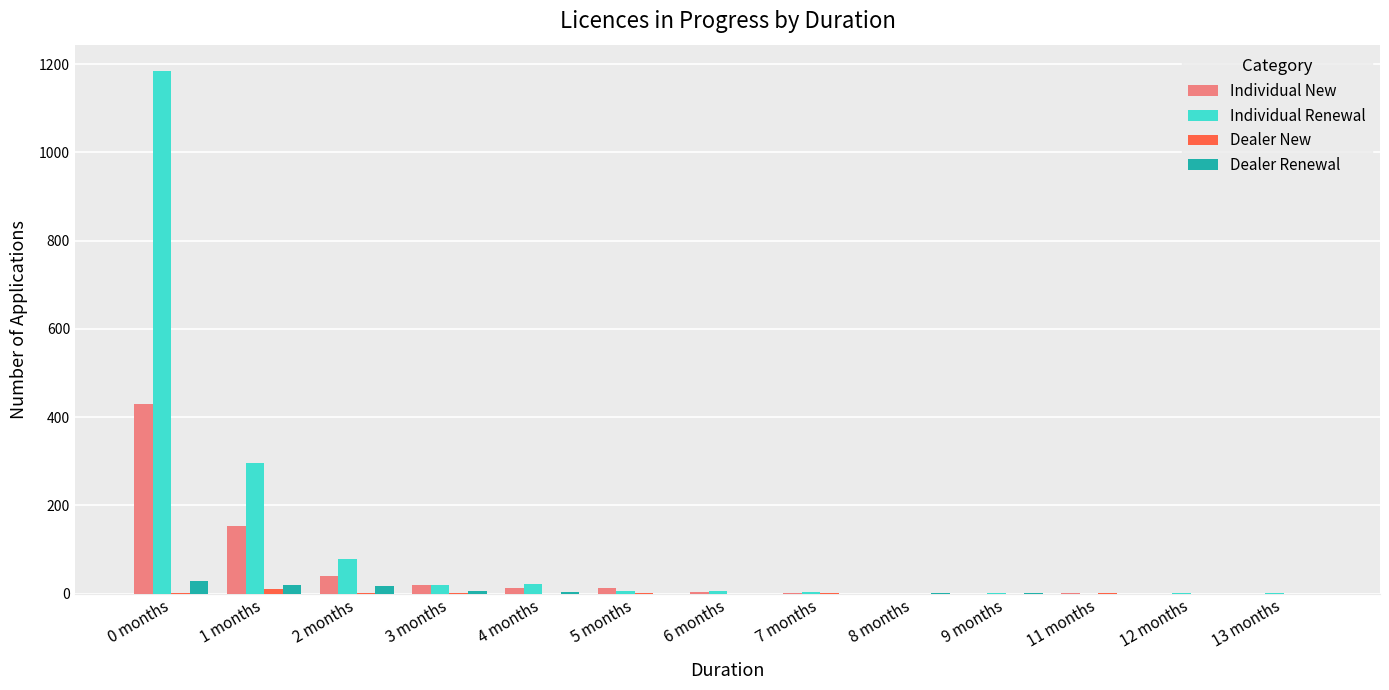

What is the sum of all Individual New values?

680